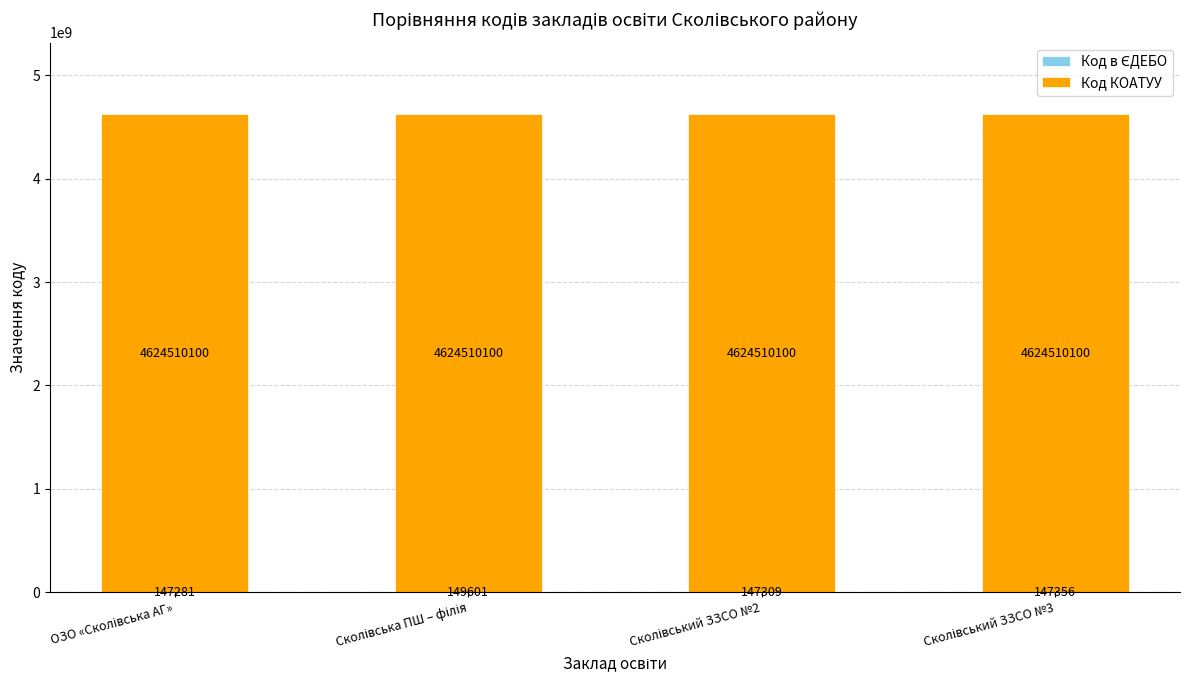

Are the bars horizontal?

No